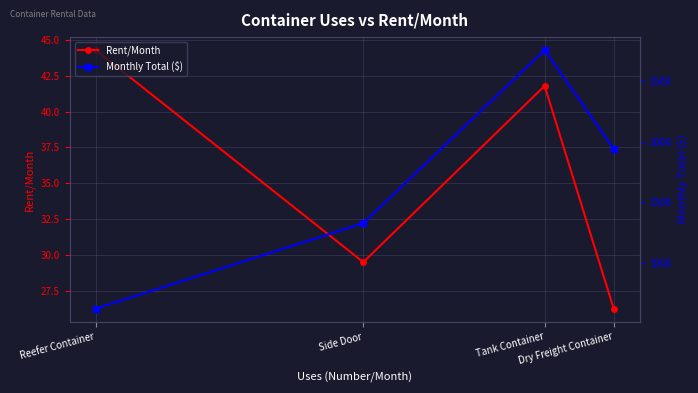

The value of Monthly Total ($) at Reefer Container is 284.9. True or false?

False